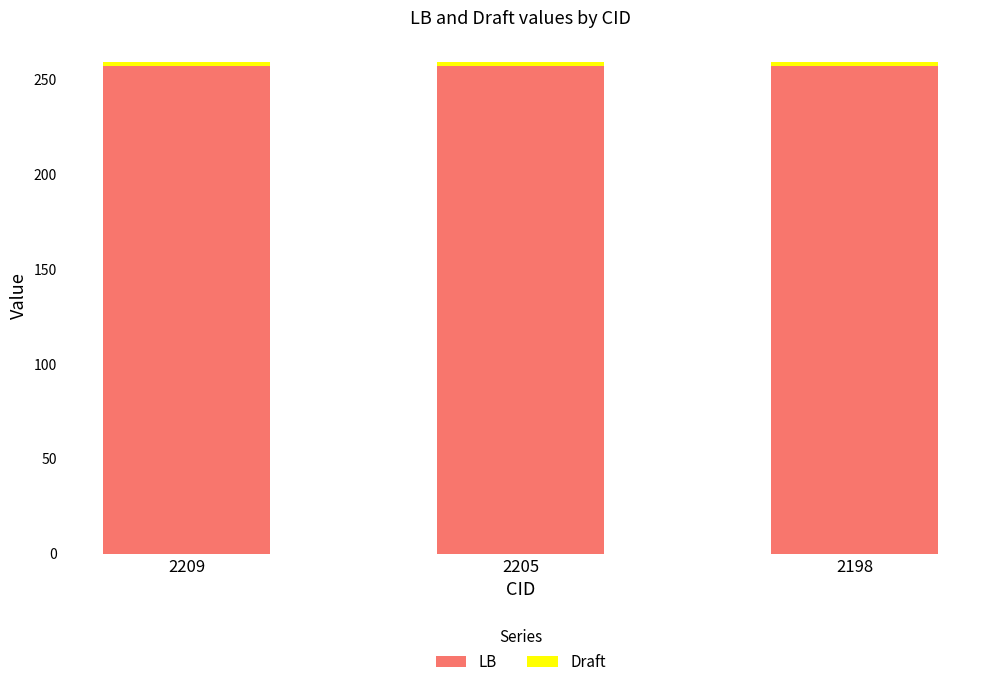

The LB series shows 257 at 2205. True or false?

True